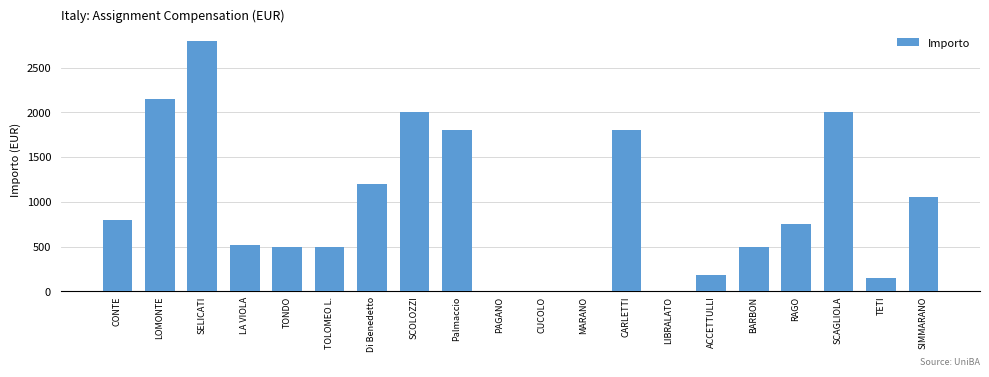

How many data points does each series have?

20